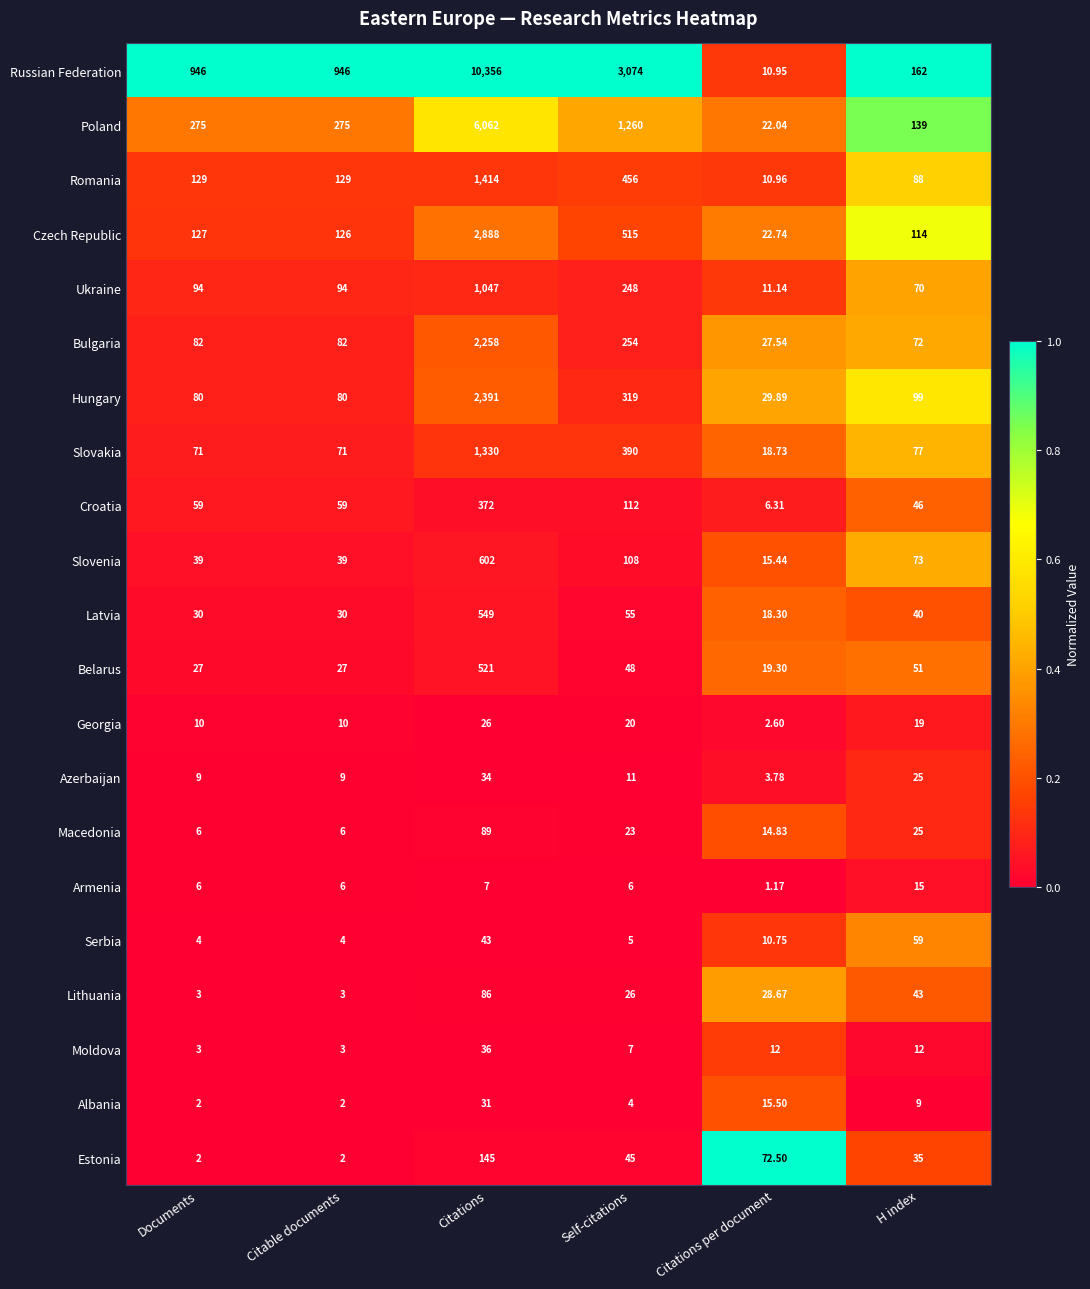

At Self-citations, list the series in order from largest to smallest.

Russian Federation, Poland, Czech Republic, Romania, Slovakia, Hungary, Bulgaria, Ukraine, Croatia, Slovenia, Latvia, Belarus, Estonia, Lithuania, Macedonia, Georgia, Azerbaijan, Moldova, Armenia, Serbia, Albania